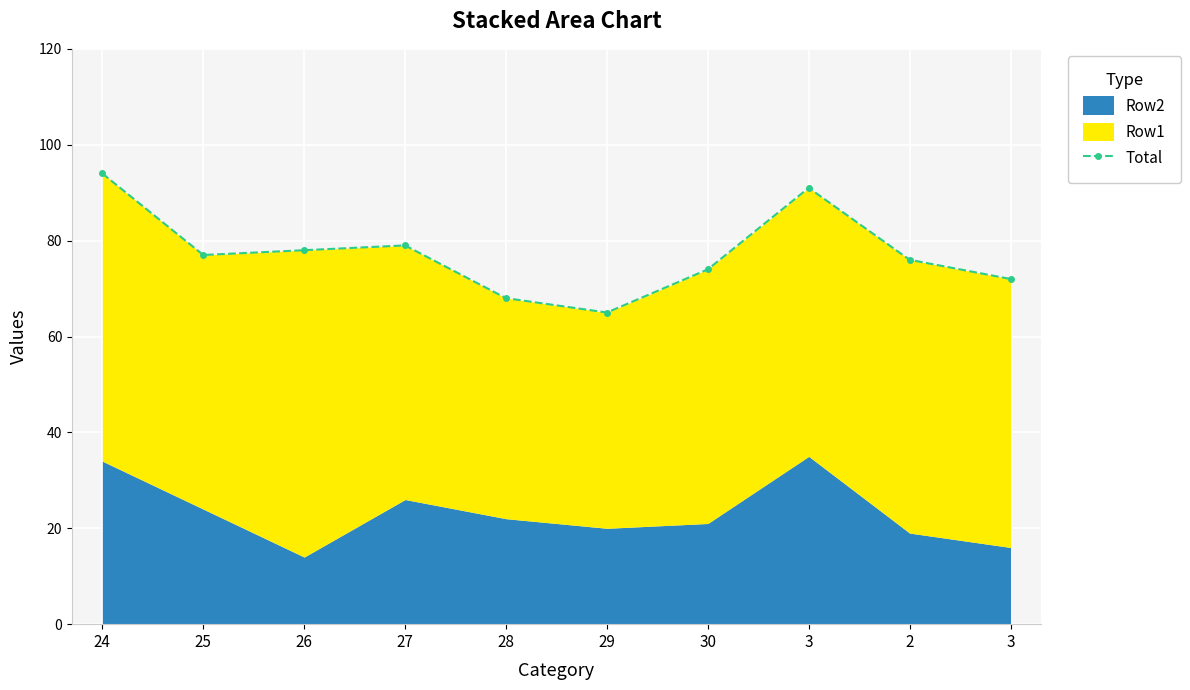

What is the label of the 9th point from the left?

2